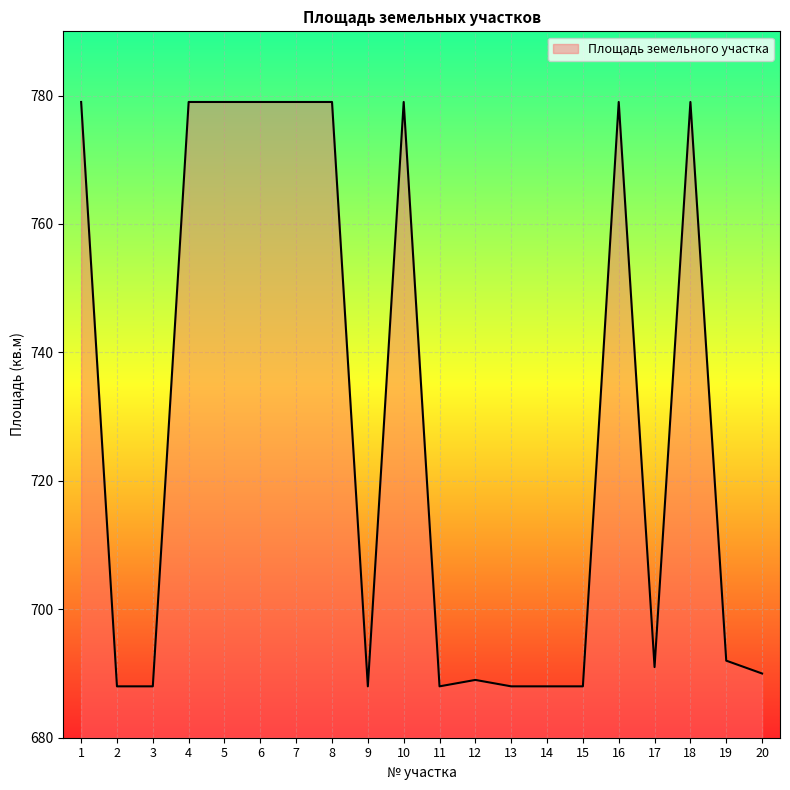

The chart shows a value of 1108 at 17. True or false?

False